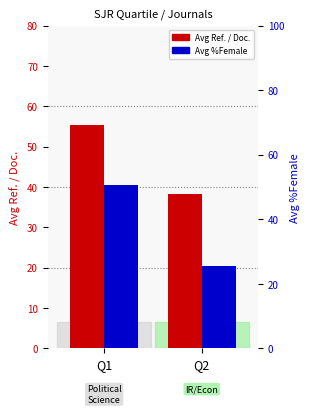

Count the number of categories in the chart.

2